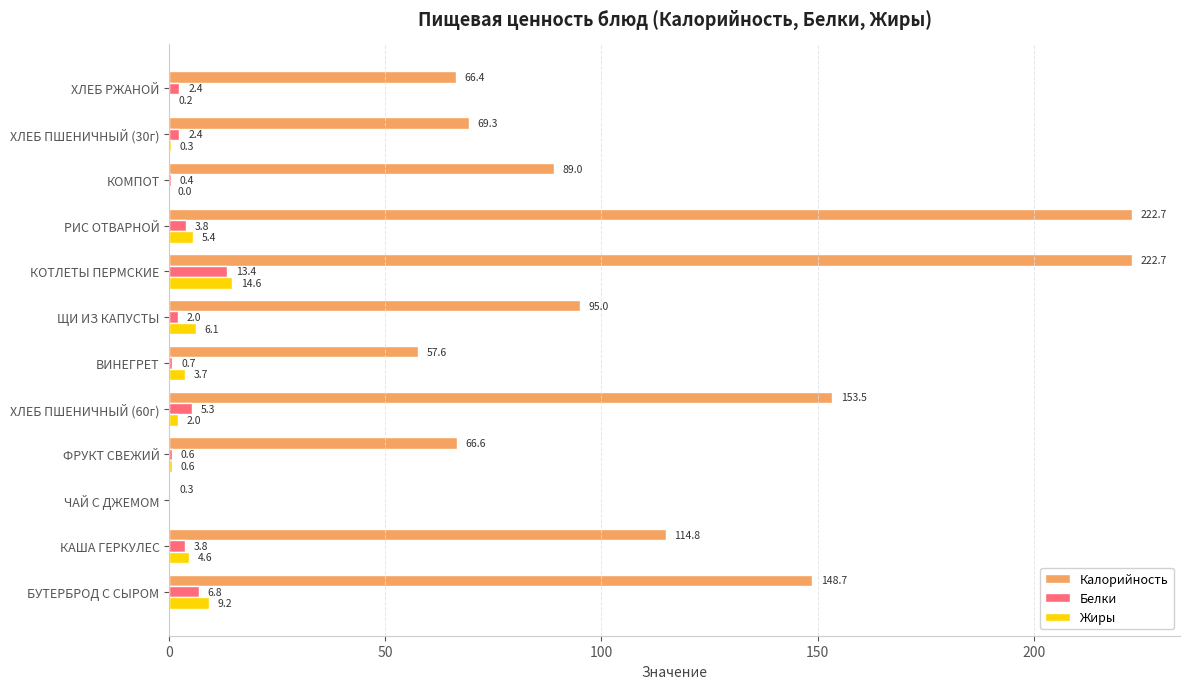

Between ХЛЕБ ПШЕНИЧНЫЙ (60г) and КОТЛЕТЫ ПЕРМСКИЕ, which series saw the biggest shift?

Калорийность